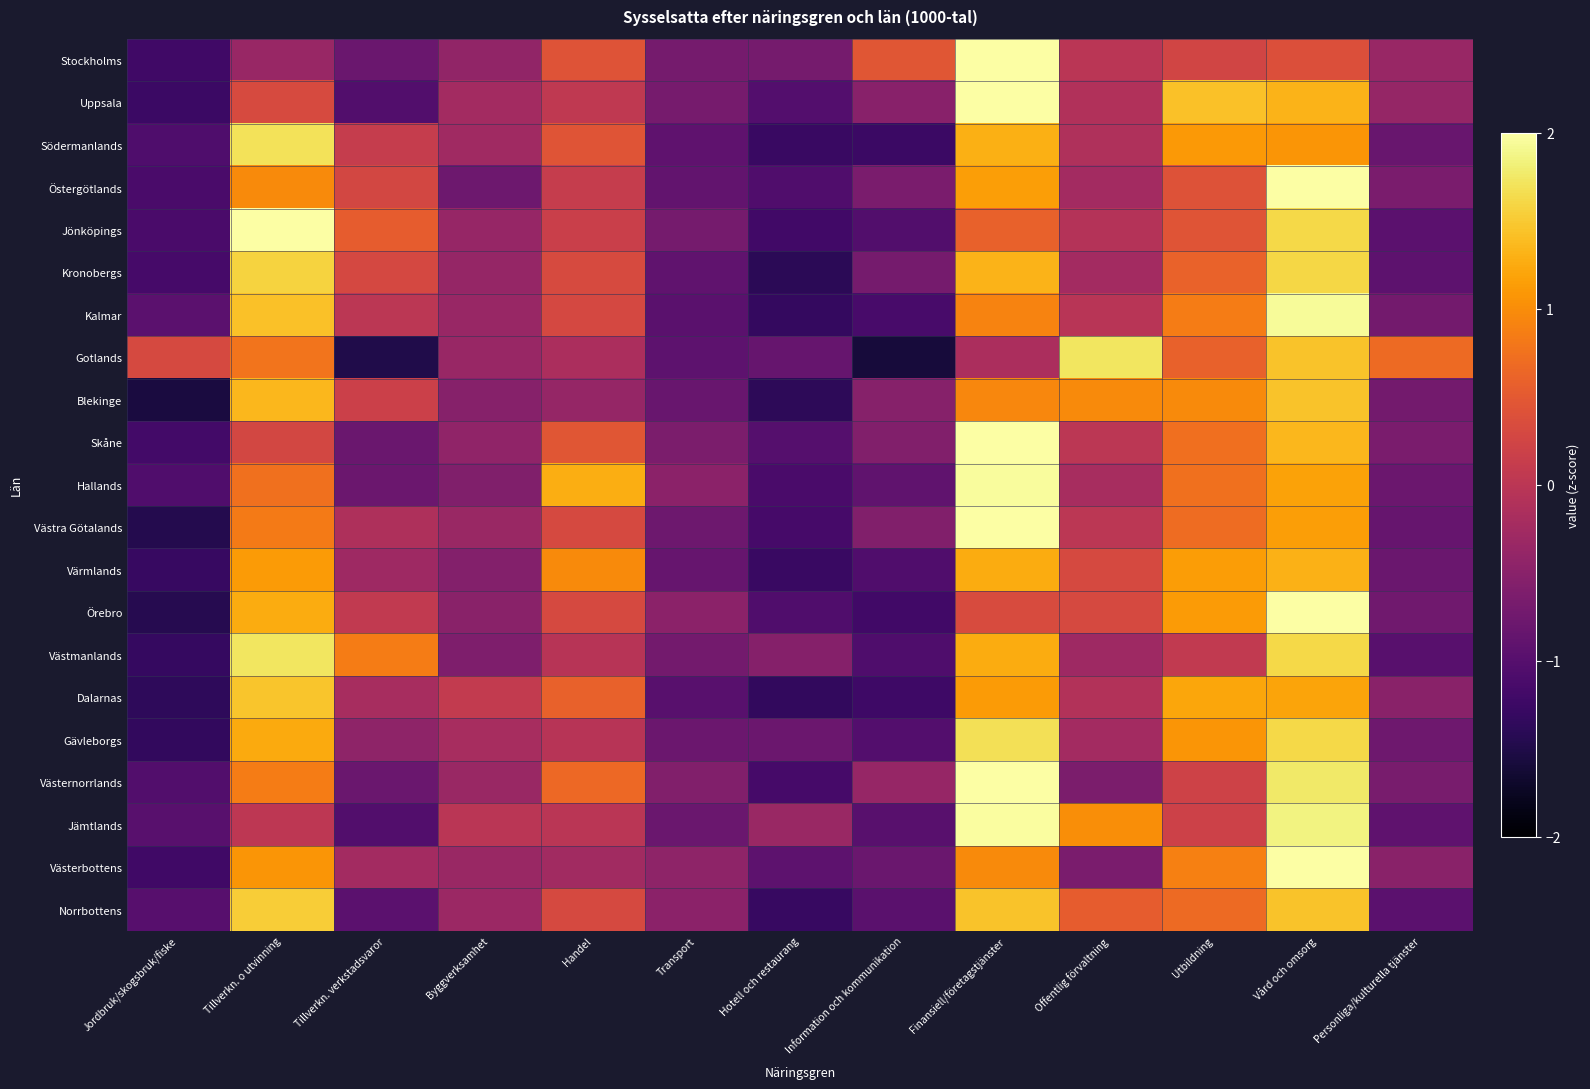

Reading left to right, what are all the values shown in this chart?

Stockholms: Jordbruk/skogsbruk/fiske=-1.2	Tillverkn. o utvinning=-0.3	Tillverkn. verkstadsvaror=-0.8	Byggverksamhet=-0.4	Handel=0.4	Transport=-0.7	Hotell och restaurang=-0.7	Information och kommunikation=0.5	Finansiell/företagstjänster=3.0	Offentlig förvaltning=-0.0	Utbildning=0.2	Vård och omsorg=0.4	Personliga/kulturella tjänster=-0.3
Uppsala: Jordbruk/skogsbruk/fiske=-1.3	Tillverkn. o utvinning=0.3	Tillverkn. verkstadsvaror=-1.0	Byggverksamhet=-0.2	Handel=0.1	Transport=-0.7	Hotell och restaurang=-1.0	Information och kommunikation=-0.5	Finansiell/företagstjänster=2.1	Offentlig förvaltning=-0.1	Utbildning=1.4	Vård och omsorg=1.3	Personliga/kulturella tjänster=-0.4
Södermanlands: Jordbruk/skogsbruk/fiske=-1.1	Tillverkn. o utvinning=1.7	Tillverkn. verkstadsvaror=0.1	Byggverksamhet=-0.3	Handel=0.4	Transport=-0.9	Hotell och restaurang=-1.3	Information och kommunikation=-1.3	Finansiell/företagstjänster=1.3	Offentlig förvaltning=-0.1	Utbildning=1.1	Vård och omsorg=1.1	Personliga/kulturella tjänster=-0.8
Östergötlands: Jordbruk/skogsbruk/fiske=-1.1	Tillverkn. o utvinning=1.0	Tillverkn. verkstadsvaror=0.3	Byggverksamhet=-0.8	Handel=0.1	Transport=-0.9	Hotell och restaurang=-1.0	Information och kommunikation=-0.7	Finansiell/företagstjänster=1.2	Offentlig förvaltning=-0.2	Utbildning=0.4	Vård och omsorg=2.4	Personliga/kulturella tjänster=-0.6
Jönköpings: Jordbruk/skogsbruk/fiske=-1.1	Tillverkn. o utvinning=2.1	Tillverkn. verkstadsvaror=0.5	Byggverksamhet=-0.4	Handel=0.2	Transport=-0.7	Hotell och restaurang=-1.2	Information och kommunikation=-1.0	Finansiell/företagstjänster=0.6	Offentlig förvaltning=-0.1	Utbildning=0.4	Vård och omsorg=1.6	Personliga/kulturella tjänster=-0.9
Kronobergs: Jordbruk/skogsbruk/fiske=-1.2	Tillverkn. o utvinning=1.6	Tillverkn. verkstadsvaror=0.3	Byggverksamhet=-0.4	Handel=0.3	Transport=-0.9	Hotell och restaurang=-1.4	Information och kommunikation=-0.7	Finansiell/företagstjänster=1.3	Offentlig förvaltning=-0.2	Utbildning=0.6	Vård och omsorg=1.6	Personliga/kulturella tjänster=-0.9
Kalmar: Jordbruk/skogsbruk/fiske=-0.9	Tillverkn. o utvinning=1.4	Tillverkn. verkstadsvaror=0.0	Byggverksamhet=-0.3	Handel=0.3	Transport=-1.0	Hotell och restaurang=-1.3	Information och kommunikation=-1.1	Finansiell/företagstjänster=0.9	Offentlig förvaltning=-0.0	Utbildning=0.9	Vård och omsorg=2.0	Personliga/kulturella tjänster=-0.7
Gotlands: Jordbruk/skogsbruk/fiske=0.3	Tillverkn. o utvinning=0.8	Tillverkn. verkstadsvaror=-1.5	Byggverksamhet=-0.4	Handel=-0.2	Transport=-0.9	Hotell och restaurang=-0.8	Information och kommunikation=-1.6	Finansiell/företagstjänster=-0.2	Offentlig förvaltning=1.7	Utbildning=0.6	Vård och omsorg=1.4	Personliga/kulturella tjänster=0.7
Blekinge: Jordbruk/skogsbruk/fiske=-1.6	Tillverkn. o utvinning=1.4	Tillverkn. verkstadsvaror=0.2	Byggverksamhet=-0.5	Handel=-0.4	Transport=-0.8	Hotell och restaurang=-1.4	Information och kommunikation=-0.5	Finansiell/företagstjänster=0.9	Offentlig förvaltning=1.0	Utbildning=1.0	Vård och omsorg=1.5	Personliga/kulturella tjänster=-0.7
Skåne: Jordbruk/skogsbruk/fiske=-1.2	Tillverkn. o utvinning=0.3	Tillverkn. verkstadsvaror=-0.8	Byggverksamhet=-0.4	Handel=0.5	Transport=-0.6	Hotell och restaurang=-1.0	Information och kommunikation=-0.6	Finansiell/företagstjänster=2.4	Offentlig förvaltning=0.0	Utbildning=0.7	Vård och omsorg=1.3	Personliga/kulturella tjänster=-0.7
Hallands: Jordbruk/skogsbruk/fiske=-1.1	Tillverkn. o utvinning=0.7	Tillverkn. verkstadsvaror=-0.8	Byggverksamhet=-0.6	Handel=1.3	Transport=-0.5	Hotell och restaurang=-1.1	Information och kommunikation=-0.9	Finansiell/företagstjänster=2.0	Offentlig förvaltning=-0.2	Utbildning=0.7	Vård och omsorg=1.2	Personliga/kulturella tjänster=-0.8
Västra Götalands: Jordbruk/skogsbruk/fiske=-1.5	Tillverkn. o utvinning=0.8	Tillverkn. verkstadsvaror=-0.1	Byggverksamhet=-0.3	Handel=0.3	Transport=-0.8	Hotell och restaurang=-1.1	Information och kommunikation=-0.6	Finansiell/företagstjänster=2.3	Offentlig förvaltning=0.0	Utbildning=0.7	Vård och omsorg=1.1	Personliga/kulturella tjänster=-0.8
Värmlands: Jordbruk/skogsbruk/fiske=-1.3	Tillverkn. o utvinning=1.1	Tillverkn. verkstadsvaror=-0.3	Byggverksamhet=-0.6	Handel=1.0	Transport=-0.8	Hotell och restaurang=-1.3	Information och kommunikation=-1.0	Finansiell/företagstjänster=1.3	Offentlig förvaltning=0.3	Utbildning=1.1	Vård och omsorg=1.3	Personliga/kulturella tjänster=-0.8
Örebro: Jordbruk/skogsbruk/fiske=-1.4	Tillverkn. o utvinning=1.3	Tillverkn. verkstadsvaror=0.1	Byggverksamhet=-0.5	Handel=0.3	Transport=-0.5	Hotell och restaurang=-1.1	Information och kommunikation=-1.2	Finansiell/företagstjänster=0.3	Offentlig förvaltning=0.3	Utbildning=1.1	Vård och omsorg=2.1	Personliga/kulturella tjänster=-0.7
Västmanlands: Jordbruk/skogsbruk/fiske=-1.3	Tillverkn. o utvinning=1.7	Tillverkn. verkstadsvaror=0.9	Byggverksamhet=-0.6	Handel=-0.0	Transport=-0.7	Hotell och restaurang=-0.5	Information och kommunikation=-1.1	Finansiell/företagstjänster=1.3	Offentlig förvaltning=-0.3	Utbildning=0.1	Vård och omsorg=1.6	Personliga/kulturella tjänster=-1.0
Dalarnas: Jordbruk/skogsbruk/fiske=-1.4	Tillverkn. o utvinning=1.5	Tillverkn. verkstadsvaror=-0.2	Byggverksamhet=0.1	Handel=0.6	Transport=-1.0	Hotell och restaurang=-1.3	Information och kommunikation=-1.2	Finansiell/företagstjänster=1.1	Offentlig förvaltning=-0.1	Utbildning=1.2	Vård och omsorg=1.2	Personliga/kulturella tjänster=-0.5
Gävleborgs: Jordbruk/skogsbruk/fiske=-1.3	Tillverkn. o utvinning=1.2	Tillverkn. verkstadsvaror=-0.4	Byggverksamhet=-0.2	Handel=-0.0	Transport=-0.8	Hotell och restaurang=-0.8	Information och kommunikation=-1.0	Finansiell/företagstjänster=1.7	Offentlig förvaltning=-0.2	Utbildning=1.1	Vård och omsorg=1.6	Personliga/kulturella tjänster=-0.8
Västernorrlands: Jordbruk/skogsbruk/fiske=-1.0	Tillverkn. o utvinning=0.9	Tillverkn. verkstadsvaror=-0.8	Byggverksamhet=-0.3	Handel=0.7	Transport=-0.6	Hotell och restaurang=-1.1	Information och kommunikation=-0.4	Finansiell/företagstjänster=2.0	Offentlig förvaltning=-0.6	Utbildning=0.2	Vård och omsorg=1.8	Personliga/kulturella tjänster=-0.7
Jämtlands: Jordbruk/skogsbruk/fiske=-1.0	Tillverkn. o utvinning=0.0	Tillverkn. verkstadsvaror=-1.0	Byggverksamhet=-0.0	Handel=-0.0	Transport=-0.8	Hotell och restaurang=-0.3	Information och kommunikation=-1.0	Finansiell/företagstjänster=2.0	Offentlig förvaltning=1.0	Utbildning=0.2	Vård och omsorg=1.8	Personliga/kulturella tjänster=-0.9
Västerbottens: Jordbruk/skogsbruk/fiske=-1.2	Tillverkn. o utvinning=1.1	Tillverkn. verkstadsvaror=-0.2	Byggverksamhet=-0.3	Handel=-0.3	Transport=-0.4	Hotell och restaurang=-0.9	Information och kommunikation=-0.8	Finansiell/företagstjänster=1.0	Offentlig förvaltning=-0.7	Utbildning=0.9	Vård och omsorg=2.5	Personliga/kulturella tjänster=-0.5
Norrbottens: Jordbruk/skogsbruk/fiske=-1.0	Tillverkn. o utvinning=1.5	Tillverkn. verkstadsvaror=-0.9	Byggverksamhet=-0.3	Handel=0.3	Transport=-0.5	Hotell och restaurang=-1.3	Information och kommunikation=-1.0	Finansiell/företagstjänster=1.4	Offentlig förvaltning=0.5	Utbildning=0.7	Vård och omsorg=1.4	Personliga/kulturella tjänster=-0.9